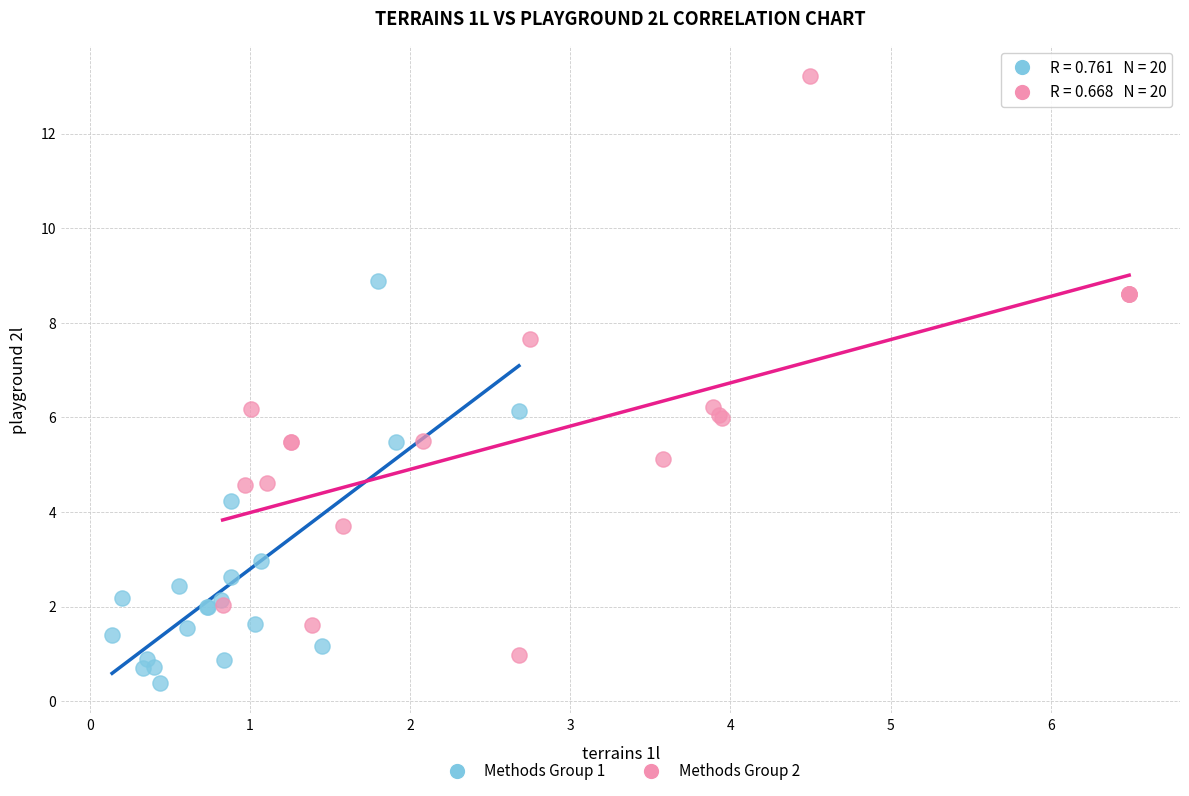

Which series has the widest spread of Y values?

Methods Group 2